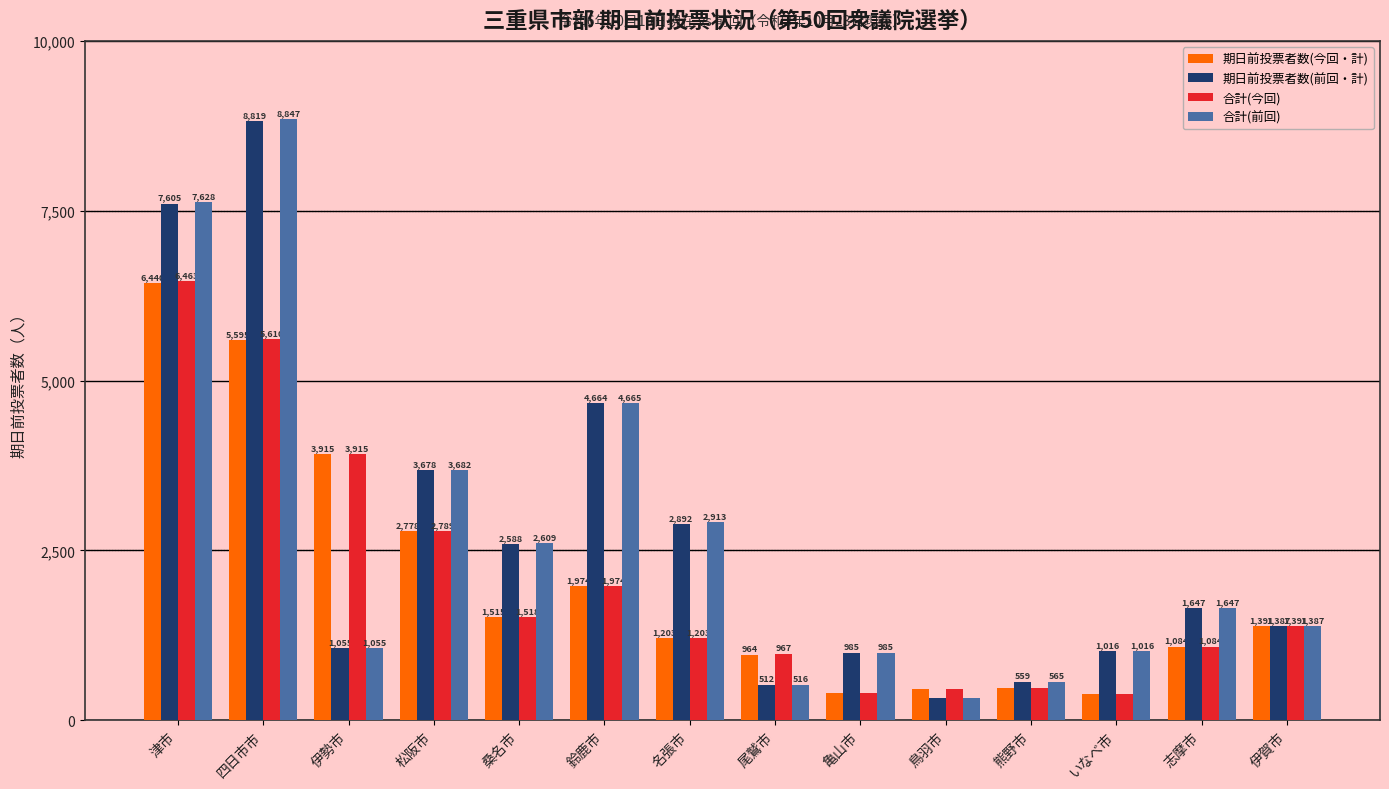

Does the chart contain stacked bars?

No